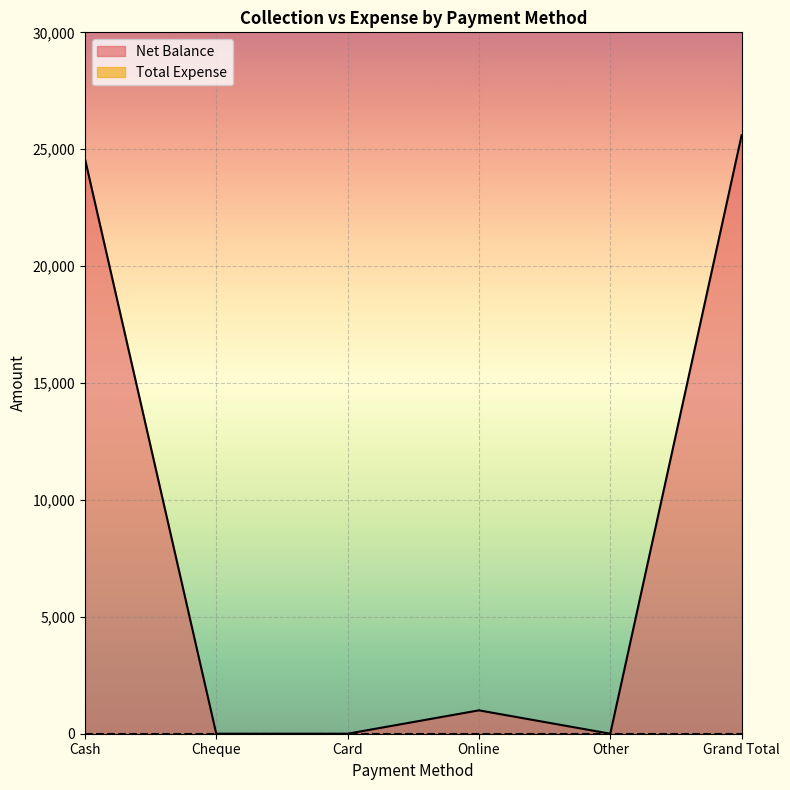

What is the difference between the second highest and second lowest values?

24600